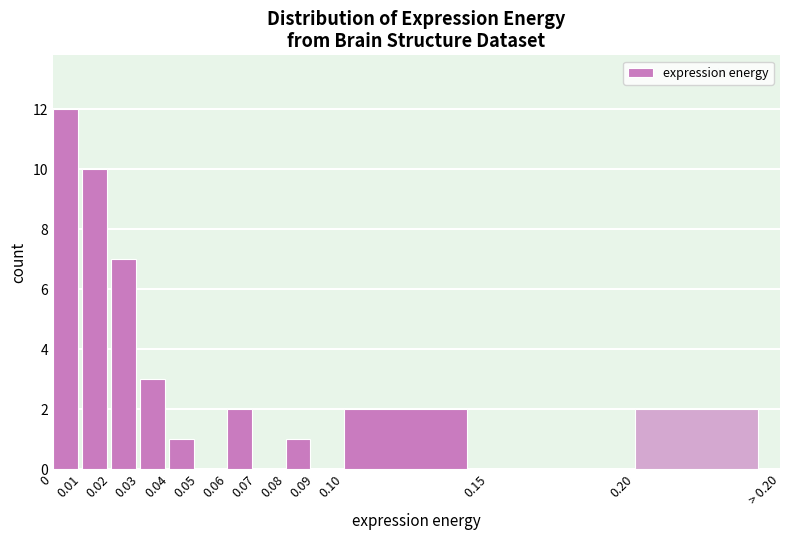

Reading left to right, transcribe all the data shown in this chart.

0=12	0.01=10	0.02=7	0.03=3	0.04=1	0.05=0	0.06=2	0.07=0	0.08=1	0.09=0	0.10=2	0.15=0	0.20=2